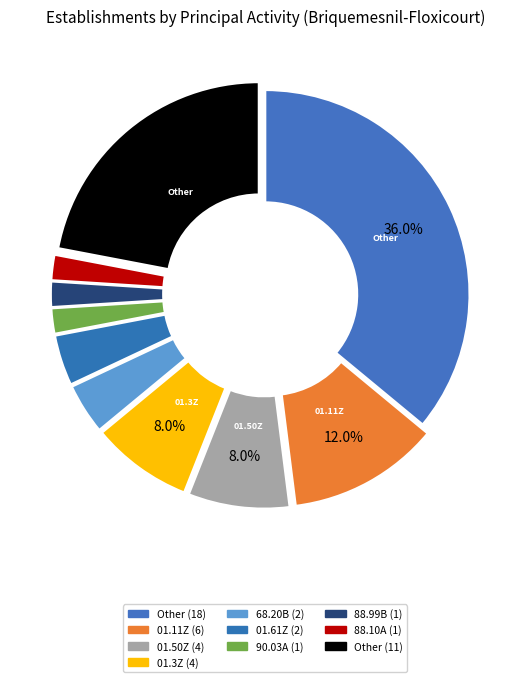

To the nearest percent, what is the difference between the false and true slice percentages?

33%